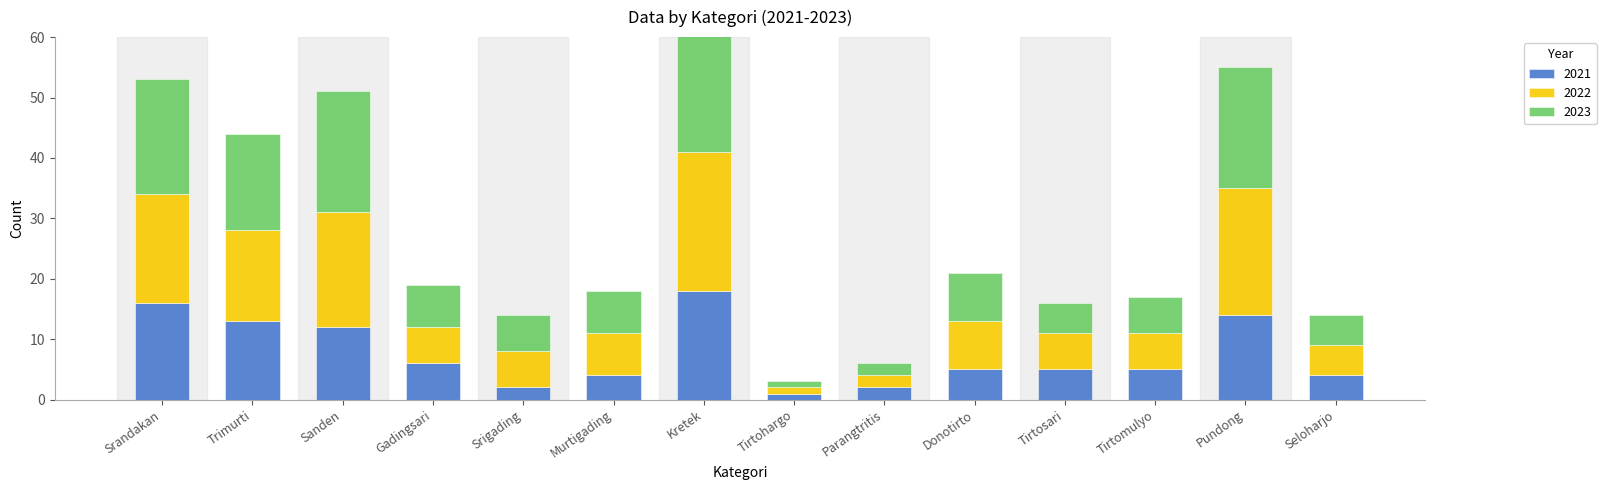

Reading left to right, list all the values displayed in this chart.

2021: 16	13	12	6	2	4	18	1	2	5	5	5	14	4
2022: 18	15	19	6	6	7	23	1	2	8	6	6	21	5
2023: 19	16	20	7	6	7	22	1	2	8	5	6	20	5